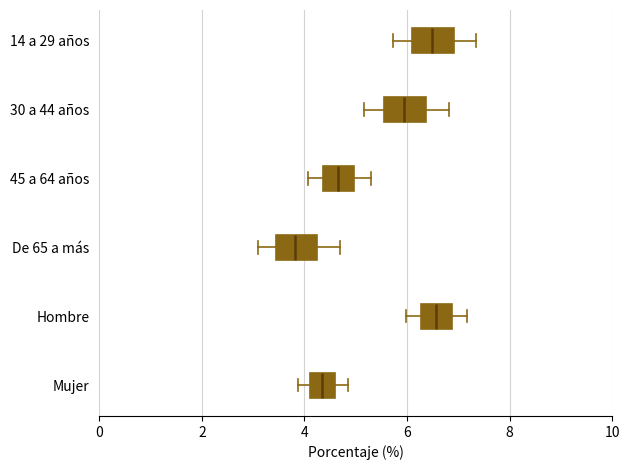

Where is the right edge of the box for Hombre on the x-axis? The values are not printed on the chart, so give them approximately, as read against the axis.

6.8